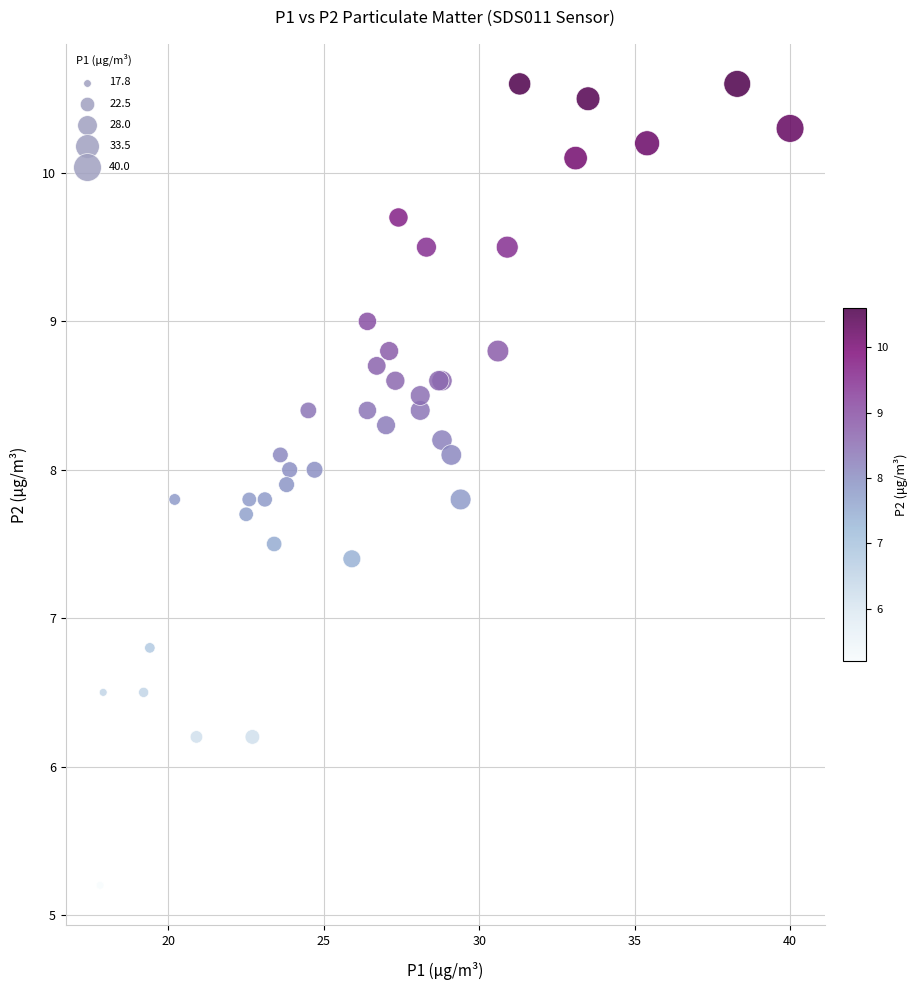

What Y value in the scatter plot is closest to 7?

6.8